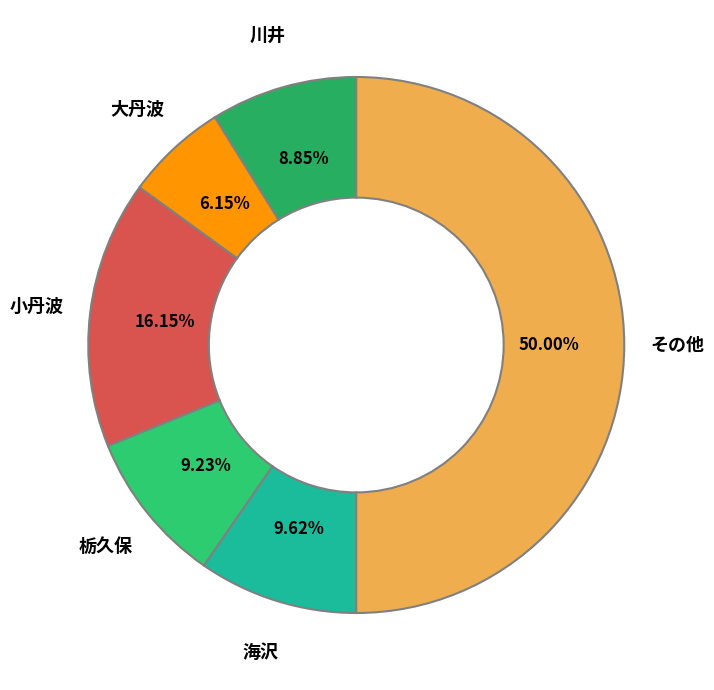

Approximately how many times larger is the value at 栃久保 compared to 大丹波?

1.5